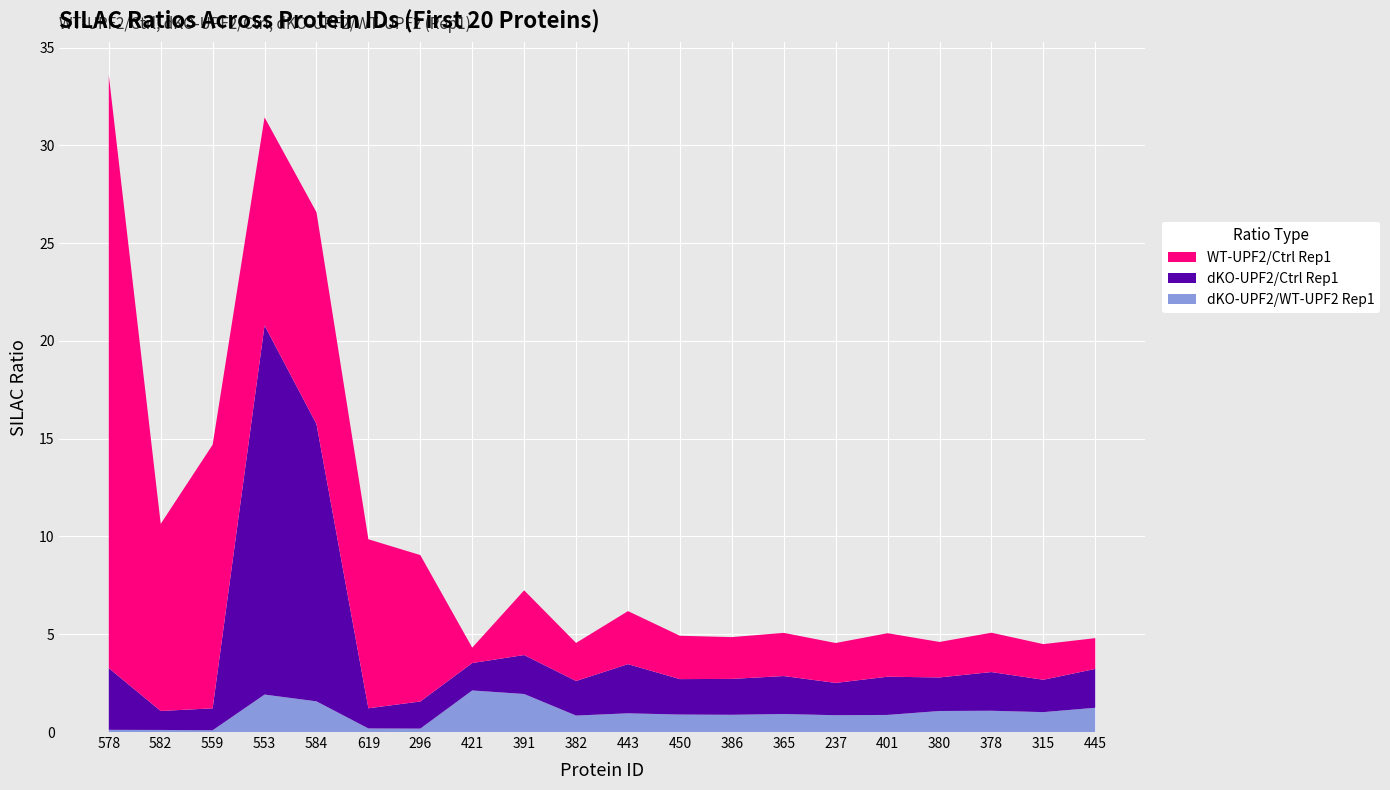

Reading left to right, what are all the values shown in this chart?

WT-UPF2/Ctrl Rep1: 30.3	9.6	13.5	10.6	10.8	8.6	7.5	0.8	3.3	1.9	2.7	2.2	2.1	2.2	2.0	2.2	1.8	2.0	1.8	1.6
dKO-UPF2/Ctrl Rep1: 3.2	1.0	1.1	18.9	14.2	1.0	1.4	1.4	2.0	1.8	2.5	1.8	1.8	1.9	1.7	2.0	1.7	2.0	1.7	2.0
dKO-UPF2/WT-UPF2 Rep1: 0.1	0.1	0.1	1.9	1.6	0.2	0.2	2.1	1.9	0.8	1.0	0.9	0.9	0.9	0.9	0.9	1.1	1.1	1.0	1.2